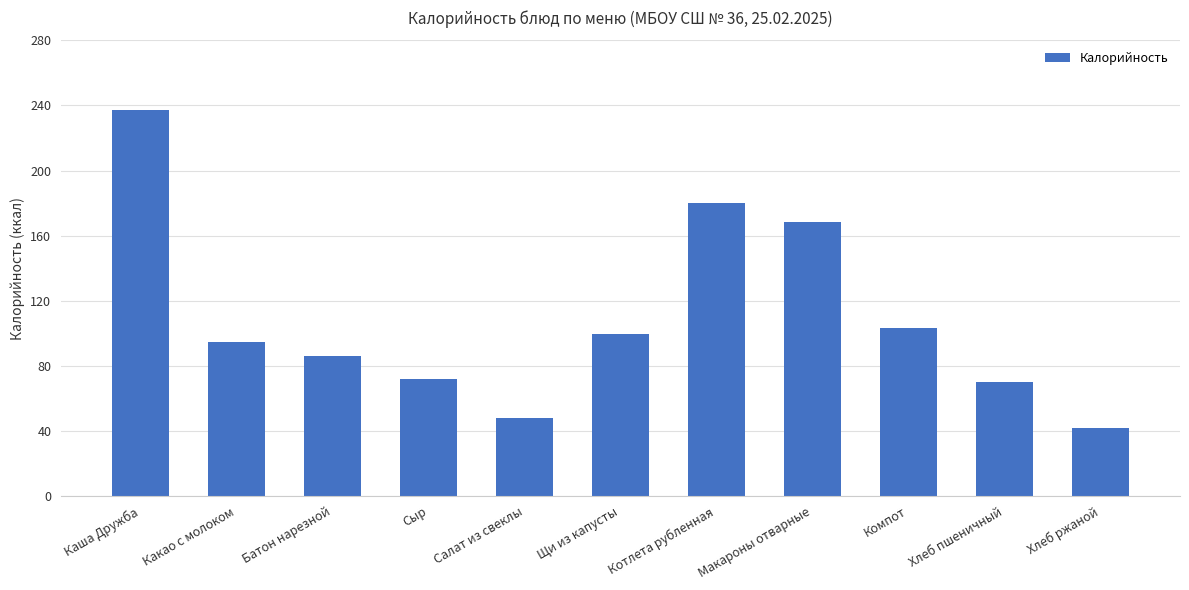

Which has a higher value, Макароны отварные or Щи из капусты?

Макароны отварные